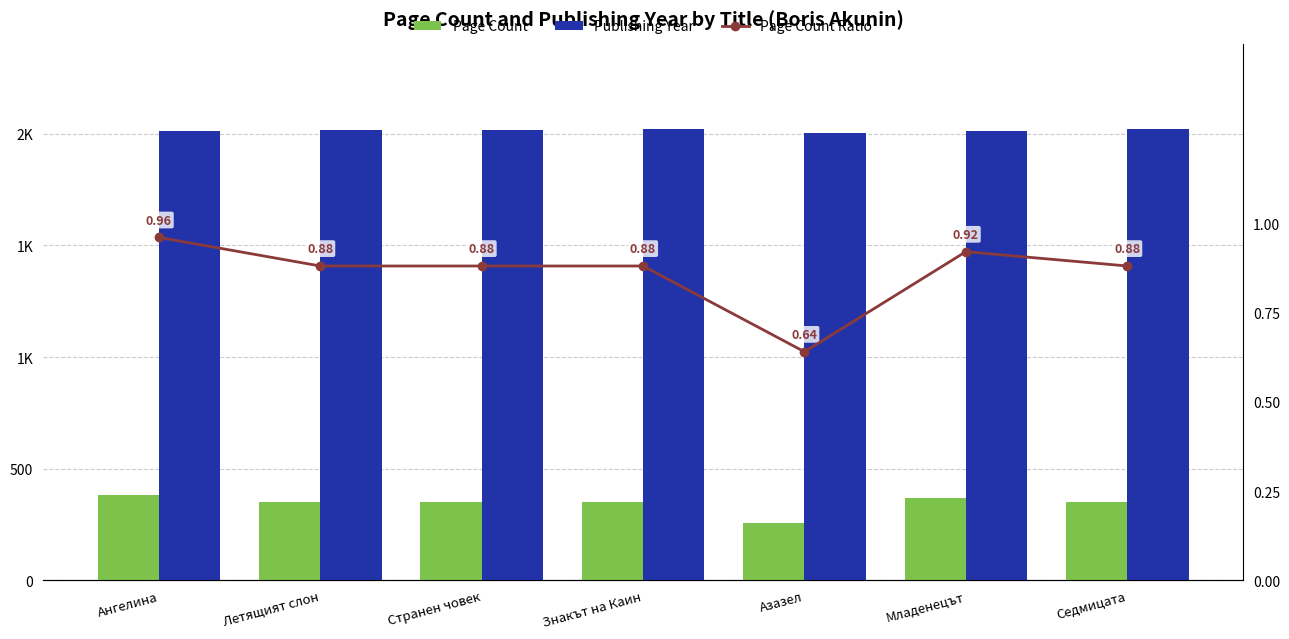

Rank the series by their maximum value, from highest to lowest.

Publishing Year, Page Count, Page Count Ratio